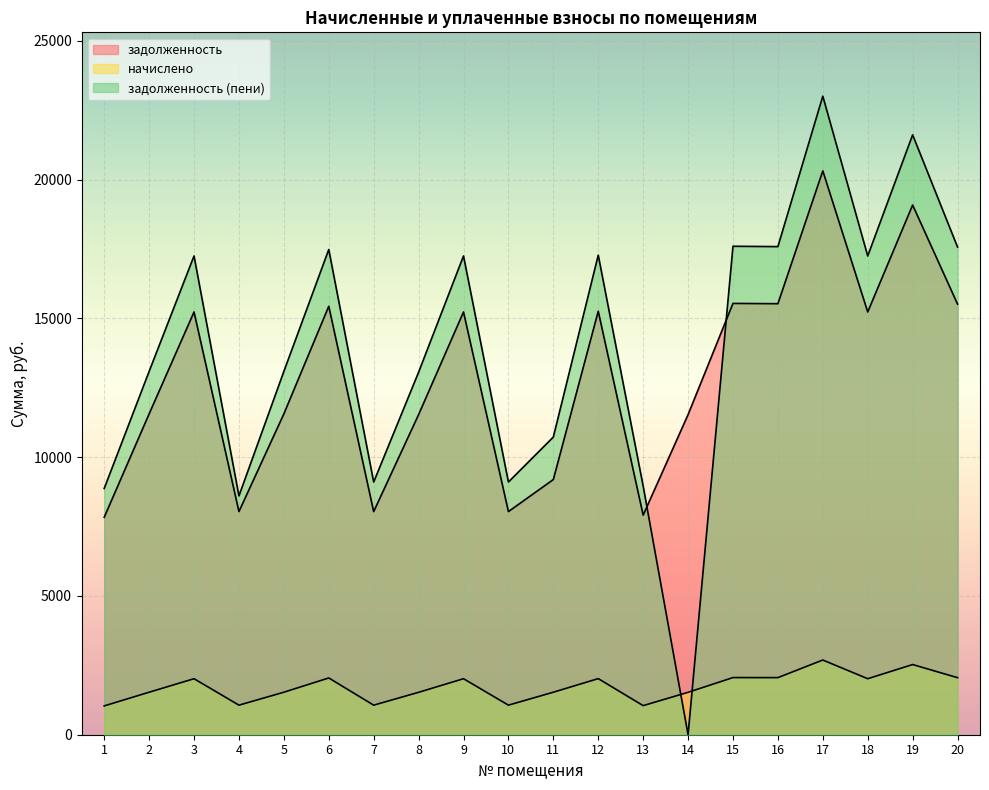

At which category is the sum across all series the highest?

17